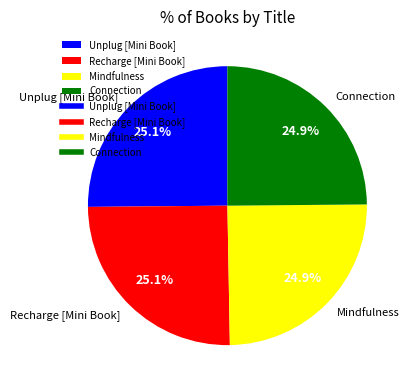

What percentage is NOT represented by Connection?

75.1%